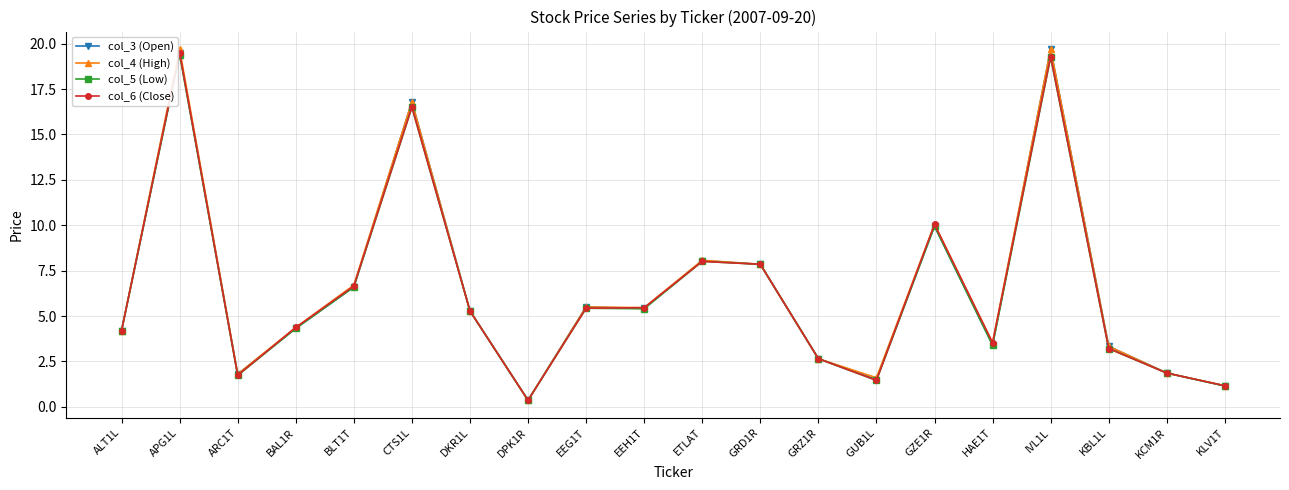

How many lines are shown in the chart?

4